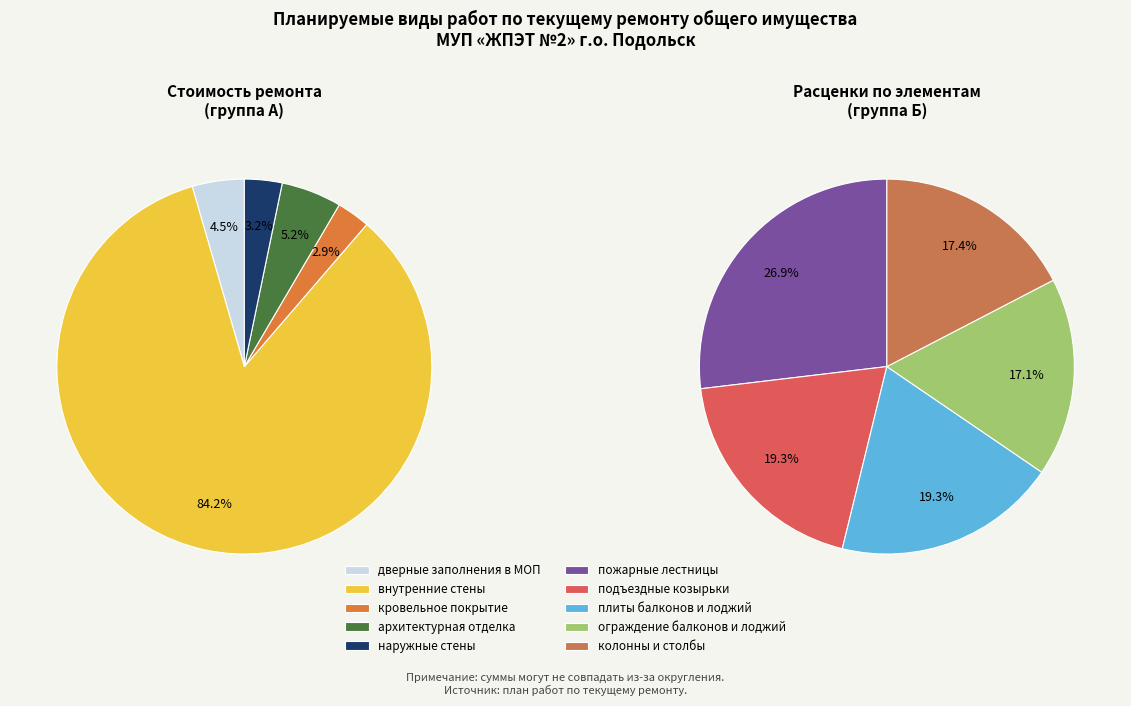

Do внутренние стены and колонны и столбы together represent more than half of the pie?

Yes